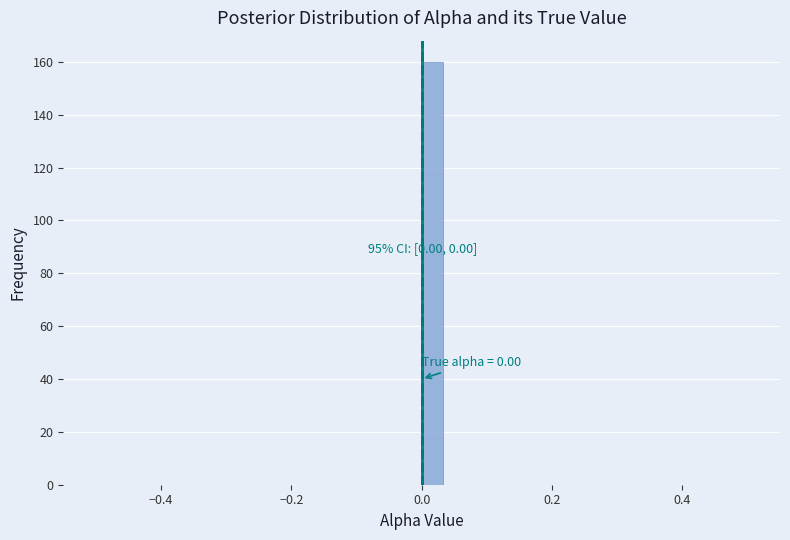

Read against the x-axis, roughly where is the centre of the tallest bar?

0.02